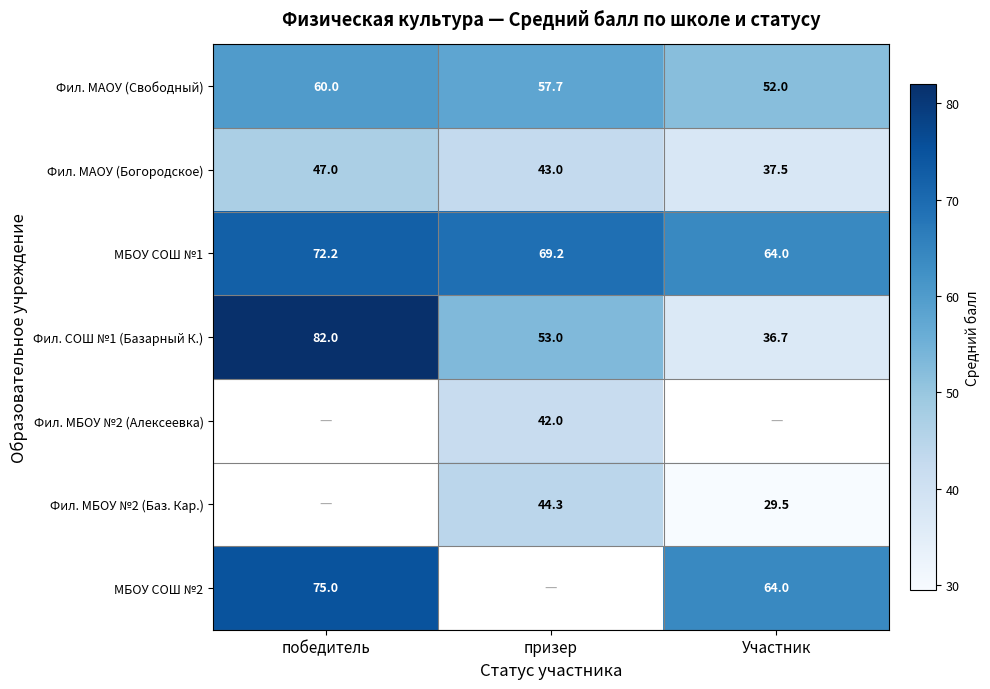

How many categories are shown in the chart?

3